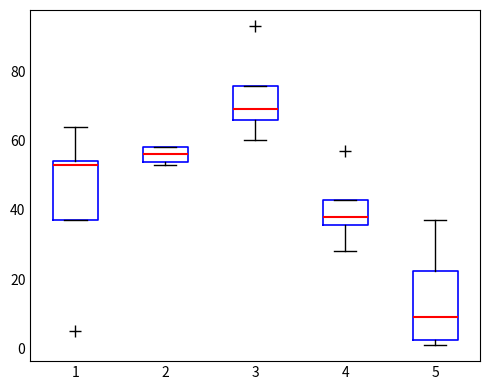

Reading left to right, read every box against the y-axis: the position of its median line, the range the box covers, and the ends of its whiskers. The values are not printed on the chart, so give them approximately, as read against the axis.

1: median 54 (just below the box's upper edge), box 38 to 54, whiskers 38 to 64
2: median 56, box 54 to 58, whiskers 54 (just below the box's lower edge) to 58
3: median 70, box 66 to 76, whiskers 60 to 76
4: median 38, box 36 to 42, whiskers 28 to 42
5: median 10, box 2 to 22, whiskers 2 (just below the box's lower edge) to 38